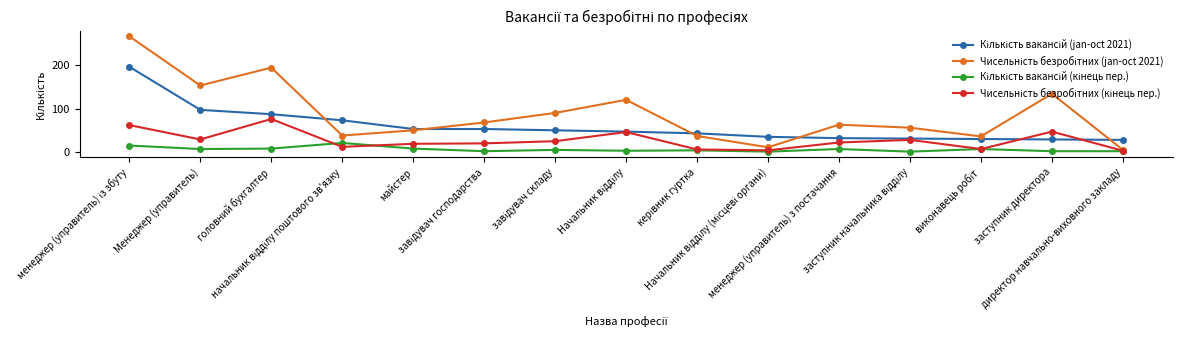

Does the chart have visible grid lines?

No